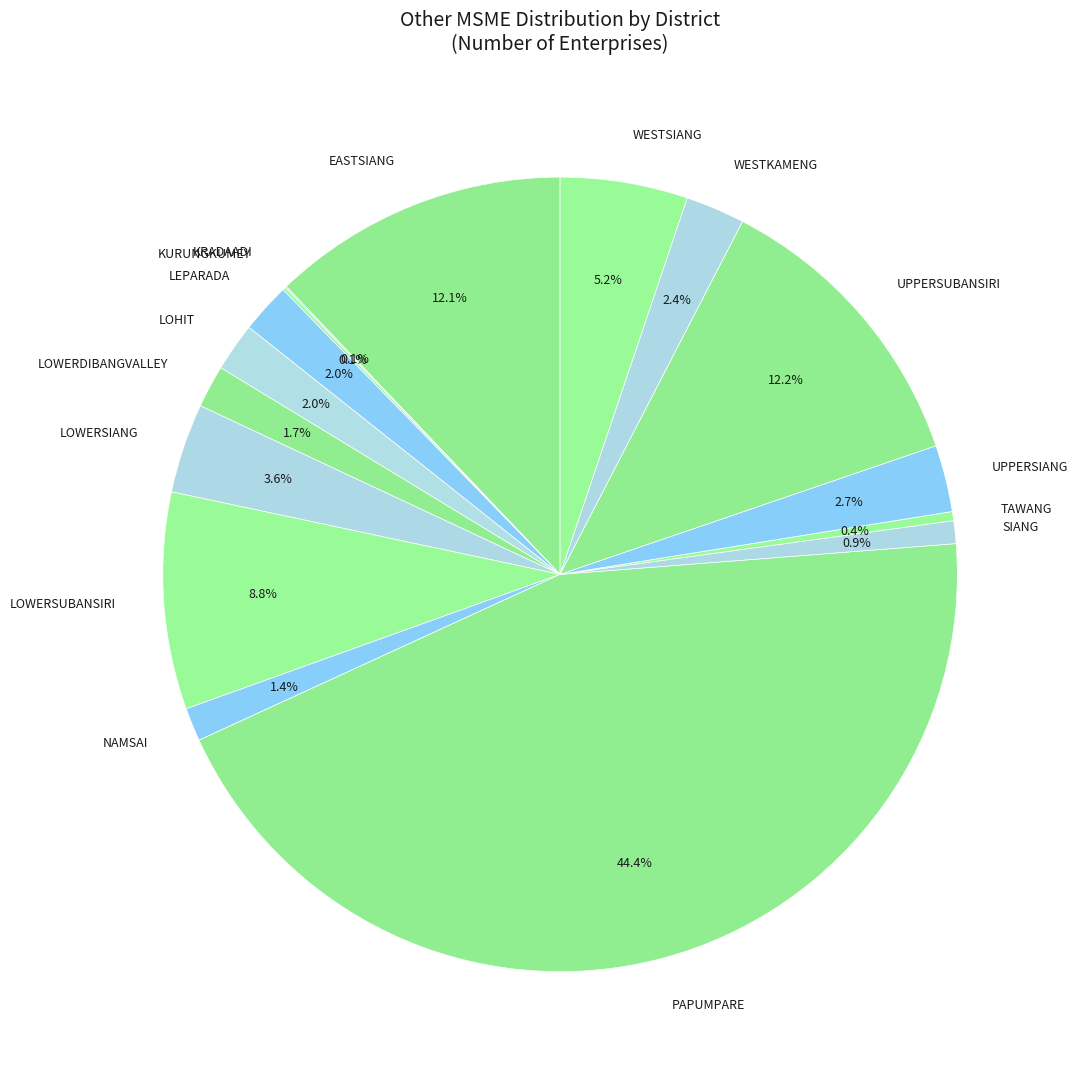

Is there a majority slice in this chart?

No